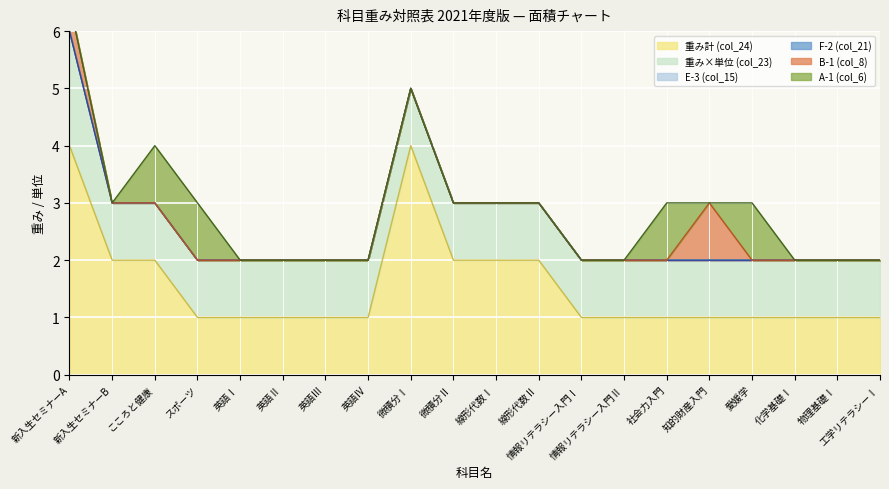

Reading left to right, transcribe all the data shown in this chart.

重み計 (col_24): 新入生セミナーA=4.0	新入生セミナーB=2.0	こころと健康=2.0	スポーツ=1.0	英語Ⅰ=1.0	英語Ⅱ=1.0	英語Ⅲ=1.0	英語Ⅳ=1.0	微積分Ⅰ=4.0	微積分Ⅱ=2.0	線形代数Ⅰ=2.0	線形代数Ⅱ=2.0	情報リテラシー入門Ⅰ=1.0	情報リテラシー入門Ⅱ=1.0	社会力入門=1.0	知的財産入門=1.0	愛媛学=1.0	化学基礎Ⅰ=1.0	物理基礎Ⅰ=1.0	工学リテラシーⅠ=1.0
重み×単位 (col_23): 新入生セミナーA=2.0	新入生セミナーB=1.0	こころと健康=1.0	スポーツ=1.0	英語Ⅰ=1.0	英語Ⅱ=1.0	英語Ⅲ=1.0	英語Ⅳ=1.0	微積分Ⅰ=1.0	微積分Ⅱ=1.0	線形代数Ⅰ=1.0	線形代数Ⅱ=1.0	情報リテラシー入門Ⅰ=1.0	情報リテラシー入門Ⅱ=1.0	社会力入門=1.0	知的財産入門=1.0	愛媛学=1.0	化学基礎Ⅰ=1.0	物理基礎Ⅰ=1.0	工学リテラシーⅠ=1.0
E-3 (col_15): 新入生セミナーA=0.0	新入生セミナーB=0.0	こころと健康=0.0	スポーツ=0.0	英語Ⅰ=0.0	英語Ⅱ=0.0	英語Ⅲ=0.0	英語Ⅳ=0.0	微積分Ⅰ=0.0	微積分Ⅱ=0.0	線形代数Ⅰ=0.0	線形代数Ⅱ=0.0	情報リテラシー入門Ⅰ=0.0	情報リテラシー入門Ⅱ=0.0	社会力入門=0.0	知的財産入門=0.0	愛媛学=0.0	化学基礎Ⅰ=0.0	物理基礎Ⅰ=0.0	工学リテラシーⅠ=0.0
F-2 (col_21): 新入生セミナーA=0.0	新入生セミナーB=0.0	こころと健康=0.0	スポーツ=0.0	英語Ⅰ=0.0	英語Ⅱ=0.0	英語Ⅲ=0.0	英語Ⅳ=0.0	微積分Ⅰ=0.0	微積分Ⅱ=0.0	線形代数Ⅰ=0.0	線形代数Ⅱ=0.0	情報リテラシー入門Ⅰ=0.0	情報リテラシー入門Ⅱ=0.0	社会力入門=0.0	知的財産入門=0.0	愛媛学=0.0	化学基礎Ⅰ=0.0	物理基礎Ⅰ=0.0	工学リテラシーⅠ=0.0
B-1 (col_8): 新入生セミナーA=0.5	新入生セミナーB=0.0	こころと健康=0.0	スポーツ=0.0	英語Ⅰ=0.0	英語Ⅱ=0.0	英語Ⅲ=0.0	英語Ⅳ=0.0	微積分Ⅰ=0.0	微積分Ⅱ=0.0	線形代数Ⅰ=0.0	線形代数Ⅱ=0.0	情報リテラシー入門Ⅰ=0.0	情報リテラシー入門Ⅱ=0.0	社会力入門=0.0	知的財産入門=1.0	愛媛学=0.0	化学基礎Ⅰ=0.0	物理基礎Ⅰ=0.0	工学リテラシーⅠ=0.0
A-1 (col_6): 新入生セミナーA=0.0	新入生セミナーB=0.0	こころと健康=1.0	スポーツ=1.0	英語Ⅰ=0.0	英語Ⅱ=0.0	英語Ⅲ=0.0	英語Ⅳ=0.0	微積分Ⅰ=0.0	微積分Ⅱ=0.0	線形代数Ⅰ=0.0	線形代数Ⅱ=0.0	情報リテラシー入門Ⅰ=0.0	情報リテラシー入門Ⅱ=0.0	社会力入門=1.0	知的財産入門=0.0	愛媛学=1.0	化学基礎Ⅰ=0.0	物理基礎Ⅰ=0.0	工学リテラシーⅠ=0.0